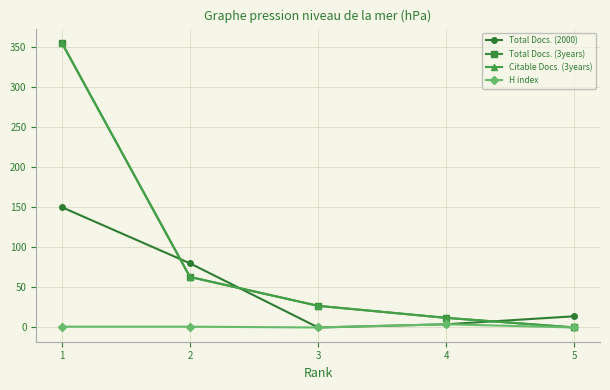

Does the chart have visible grid lines?

Yes